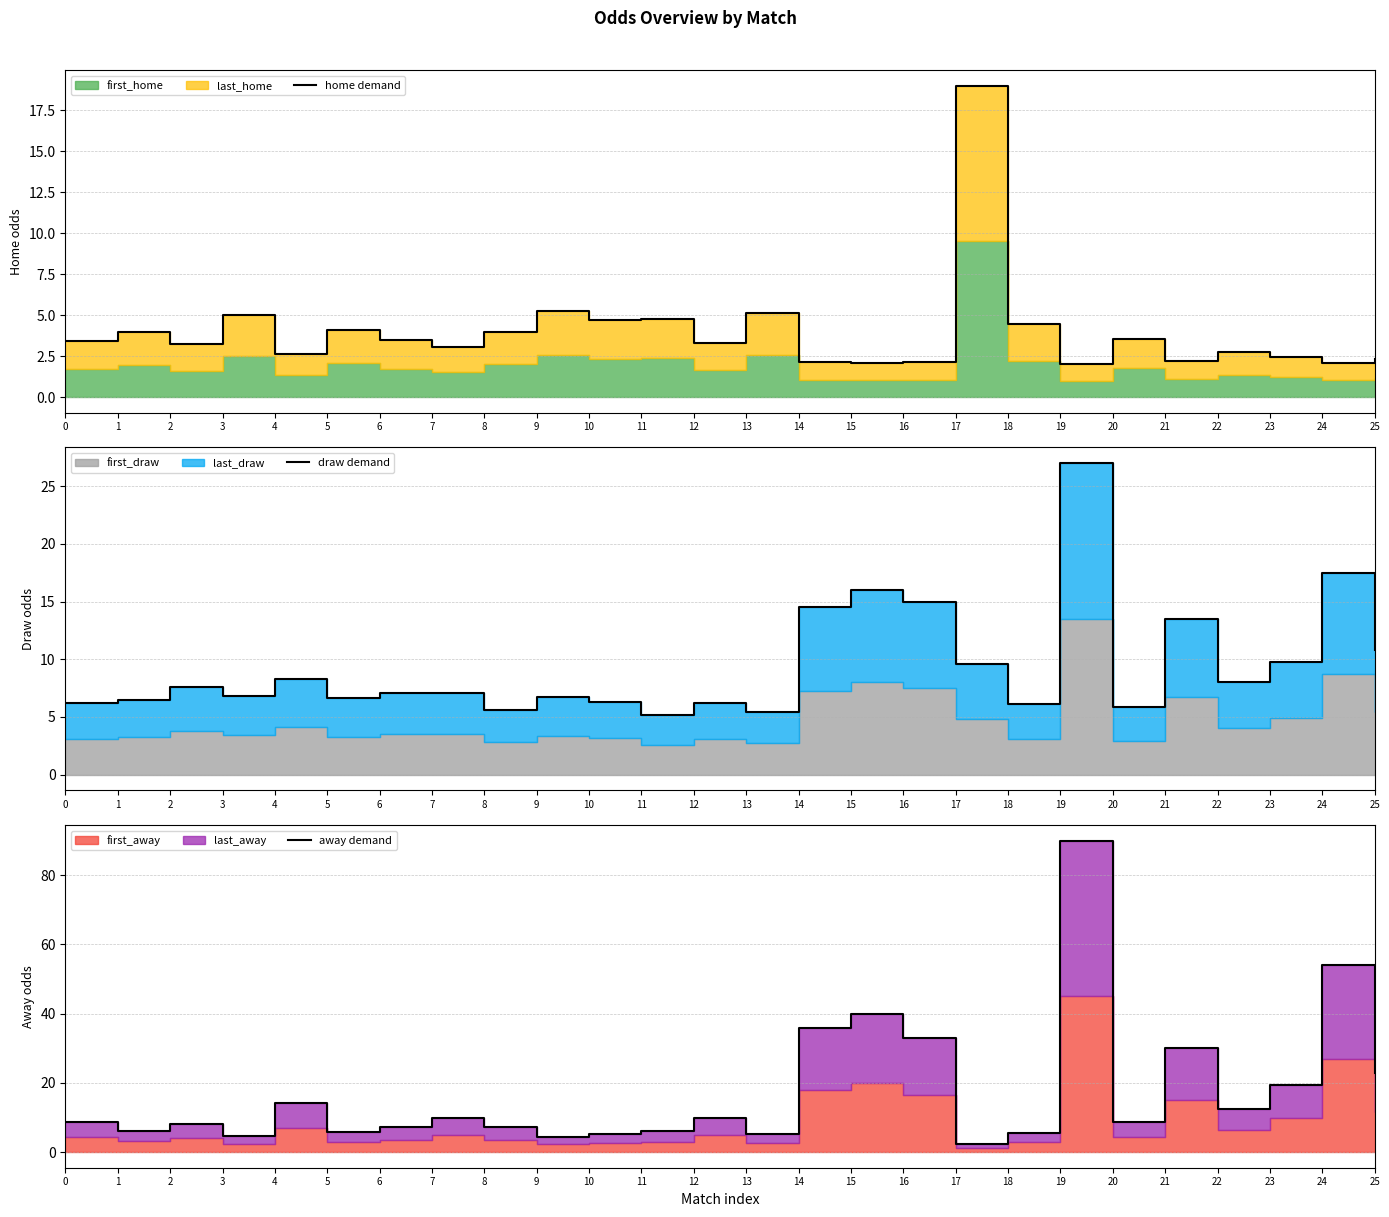

At which label is home demand closest to 10?

9